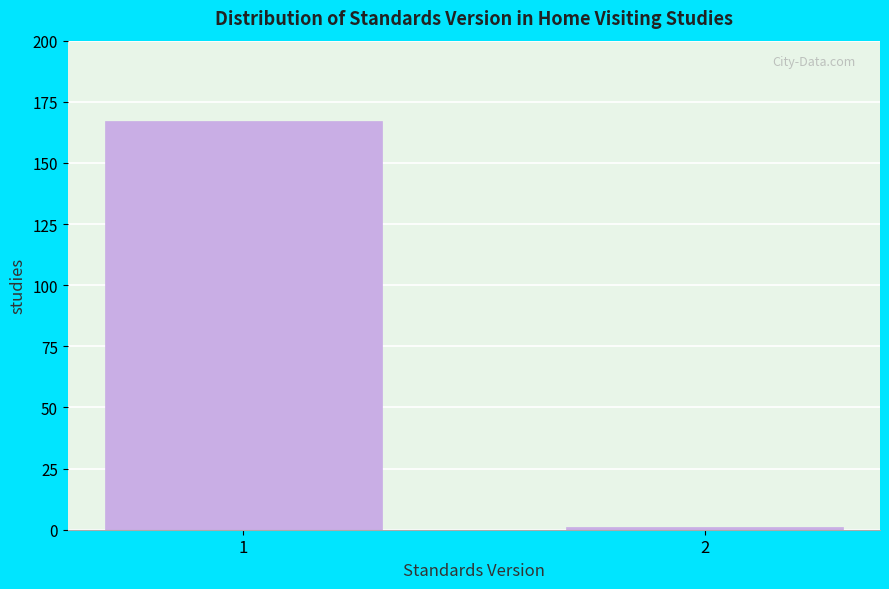

Reading left to right, extract all data points from this chart.

167	1